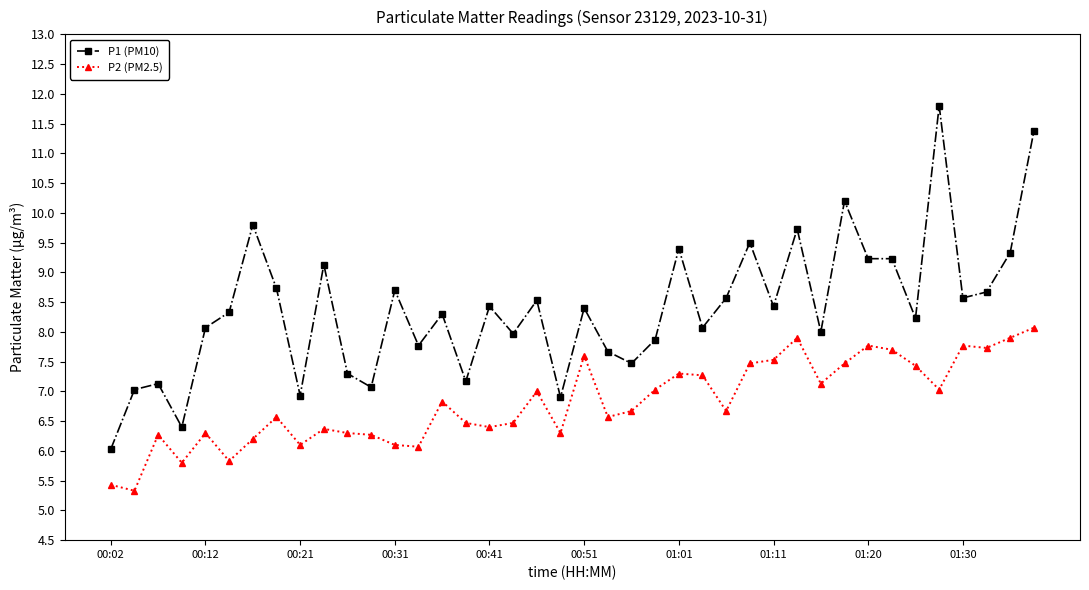

What is the difference between the maximum and minimum values in the P2 (PM2.5) series?

2.7